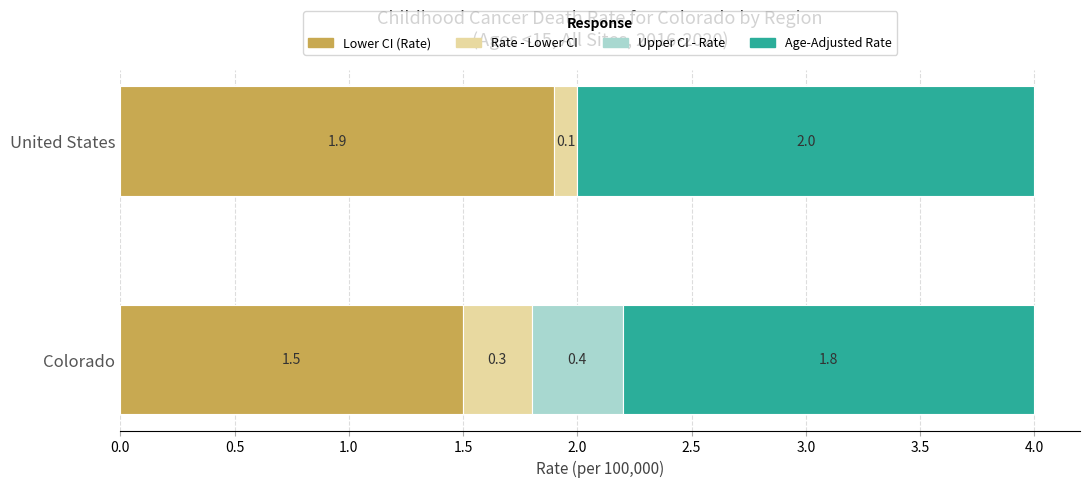

At which label is Lower CI (Rate) closest to 1?

Colorado